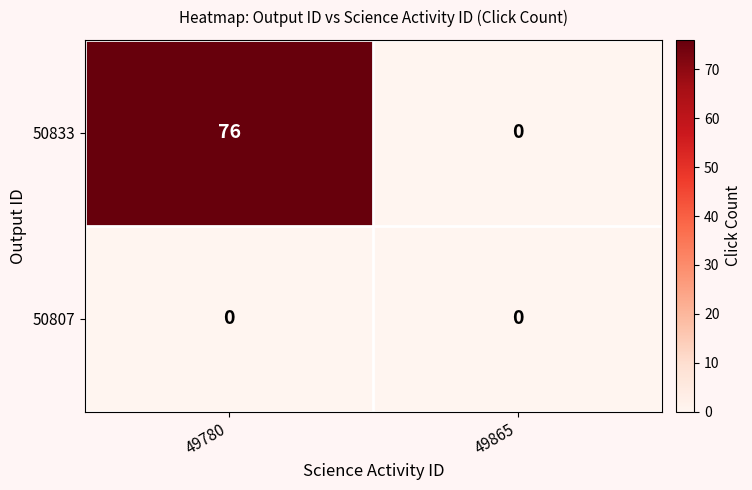

Reading right to left, extract all data points from this chart.

50833: 0	76
50807: 0	0